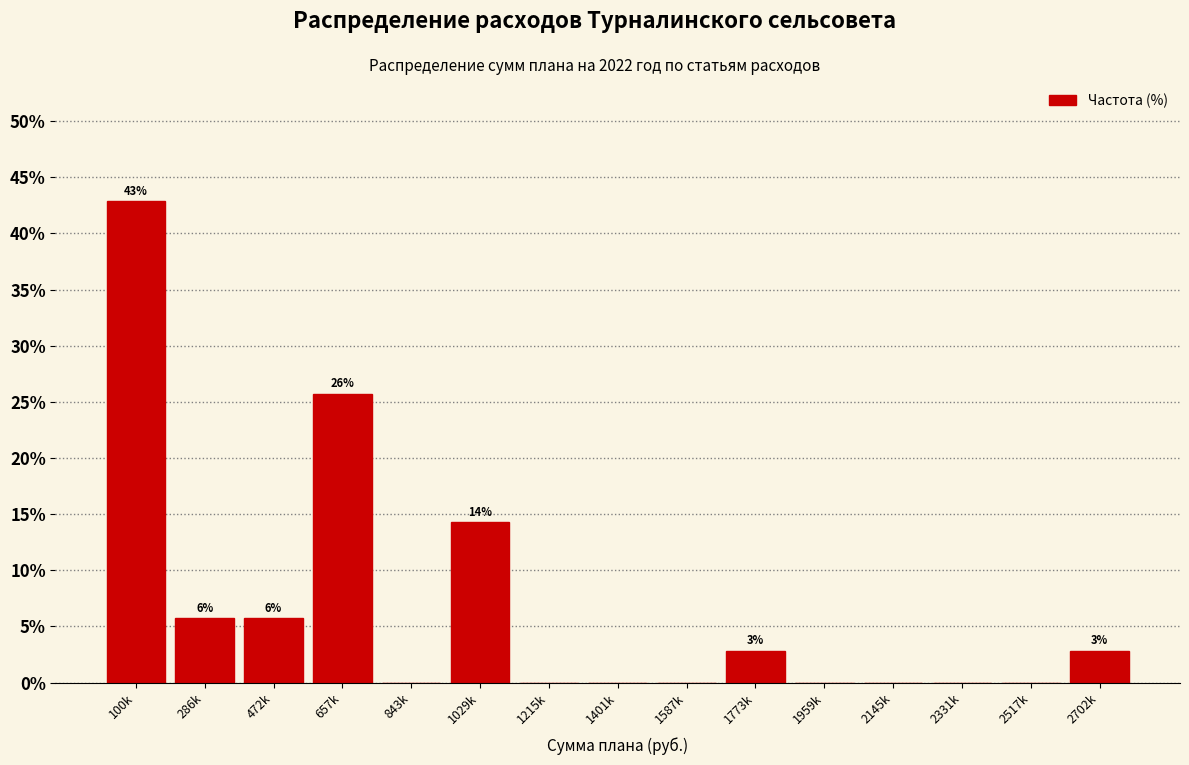

Reading left to right, list all the values displayed in this chart.

100k=42.9	286k=5.7	472k=5.7	657k=25.7	843k=0.0	1029k=14.3	1215k=0.0	1401k=0.0	1587k=0.0	1773k=2.9	1959k=0.0	2145k=0.0	2331k=0.0	2517k=0.0	2702k=2.9